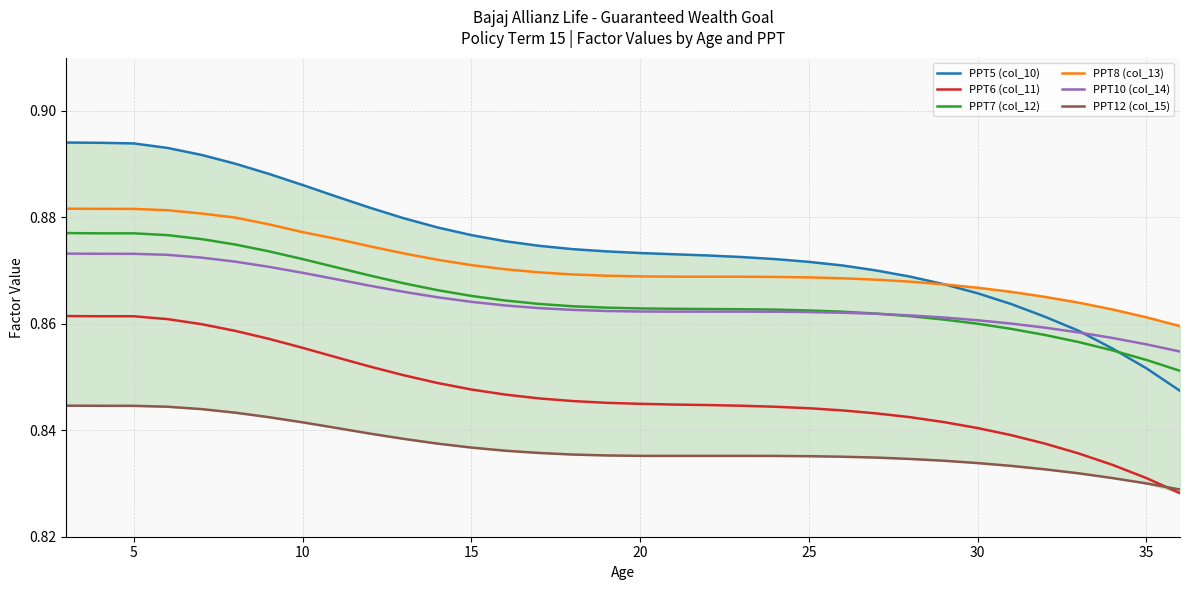

List the series in order of their peak value, highest first.

PPT5 (col_10), PPT8 (col_13), PPT7 (col_12), PPT10 (col_14), PPT6 (col_11), PPT12 (col_15)